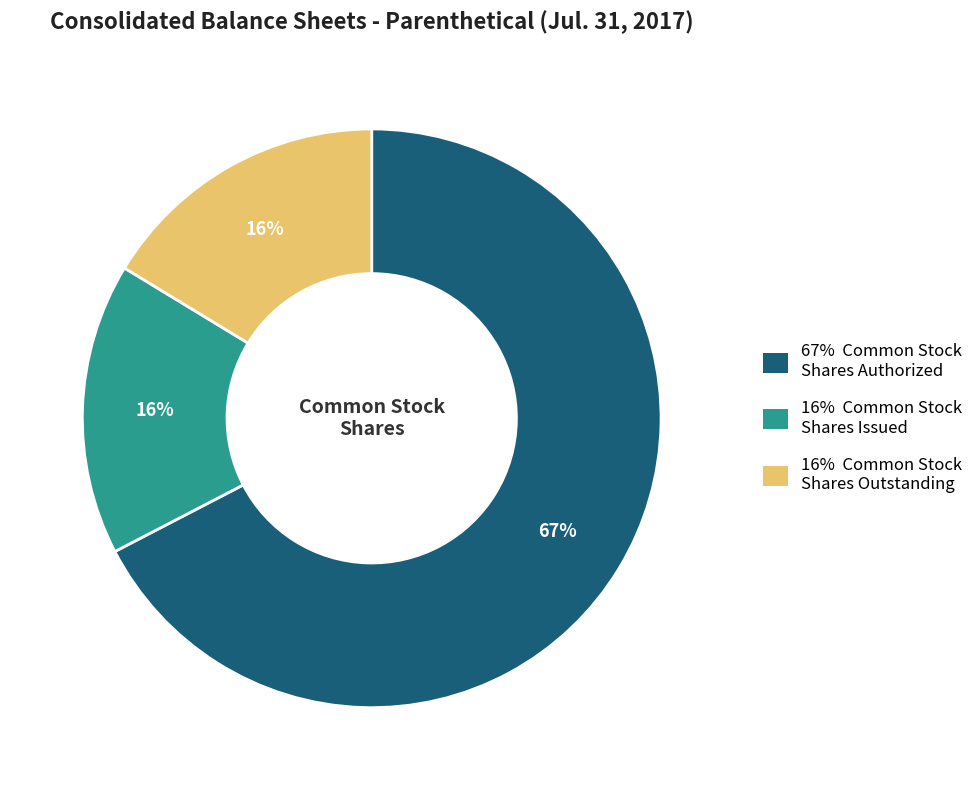

Does any single category account for the majority?

Yes